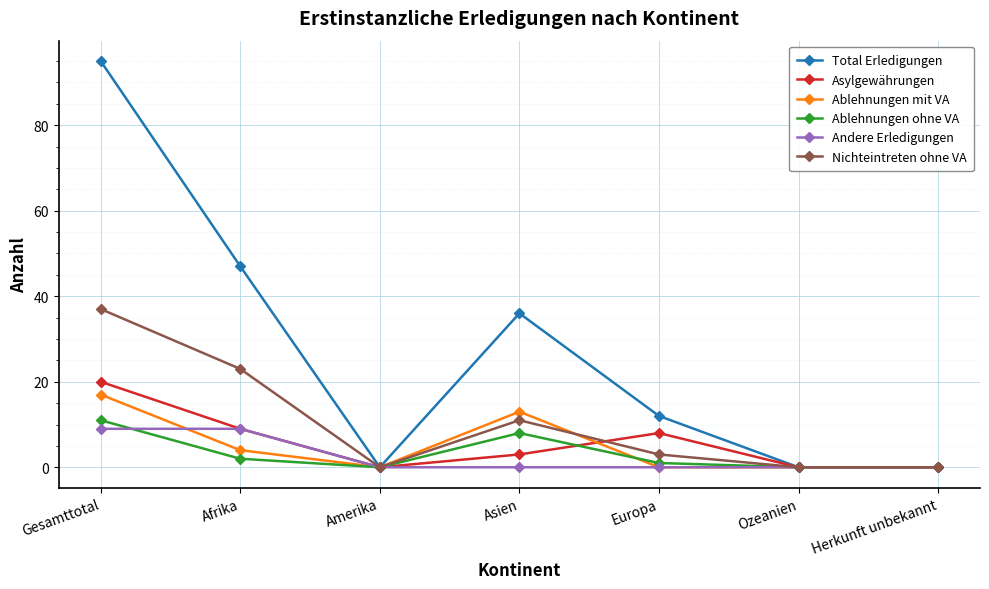

What is the highest value of the Ablehnungen ohne VA series?

11